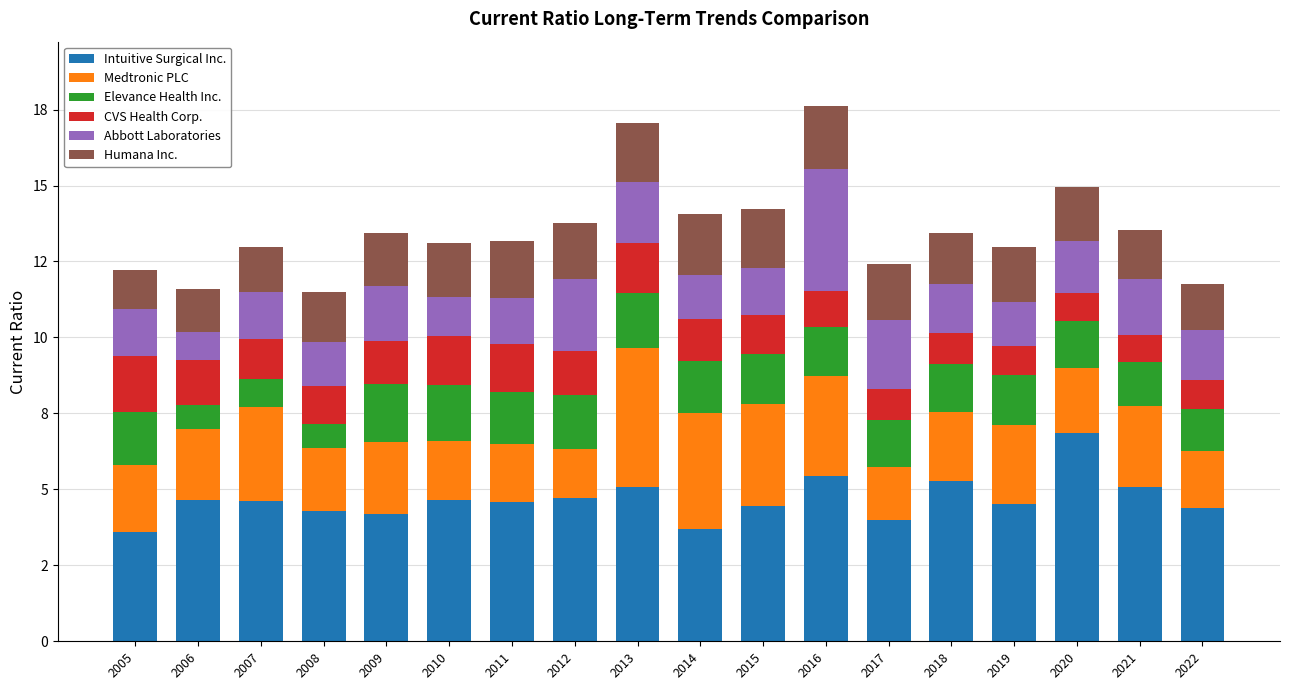

What is the total value across all series at 2005?

12.2